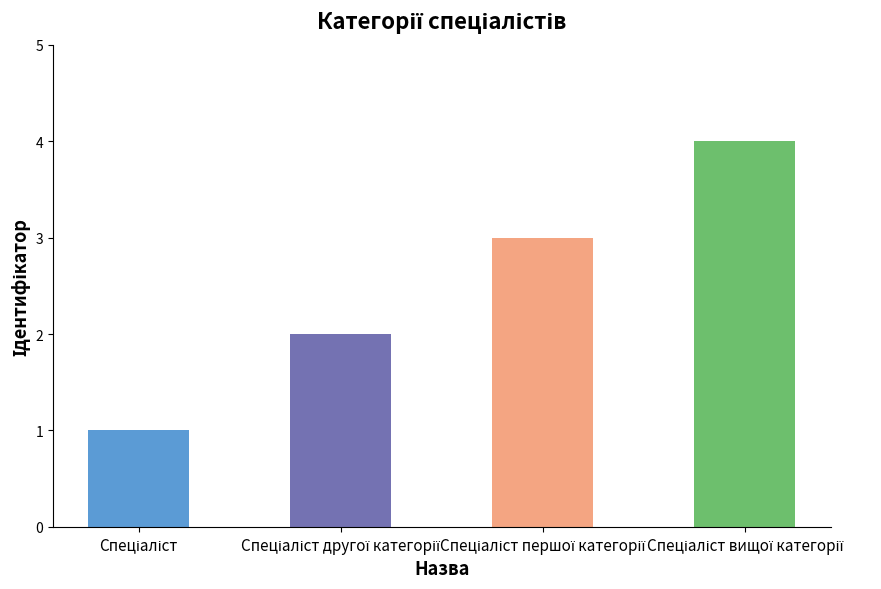

How many data points does each series have?

4